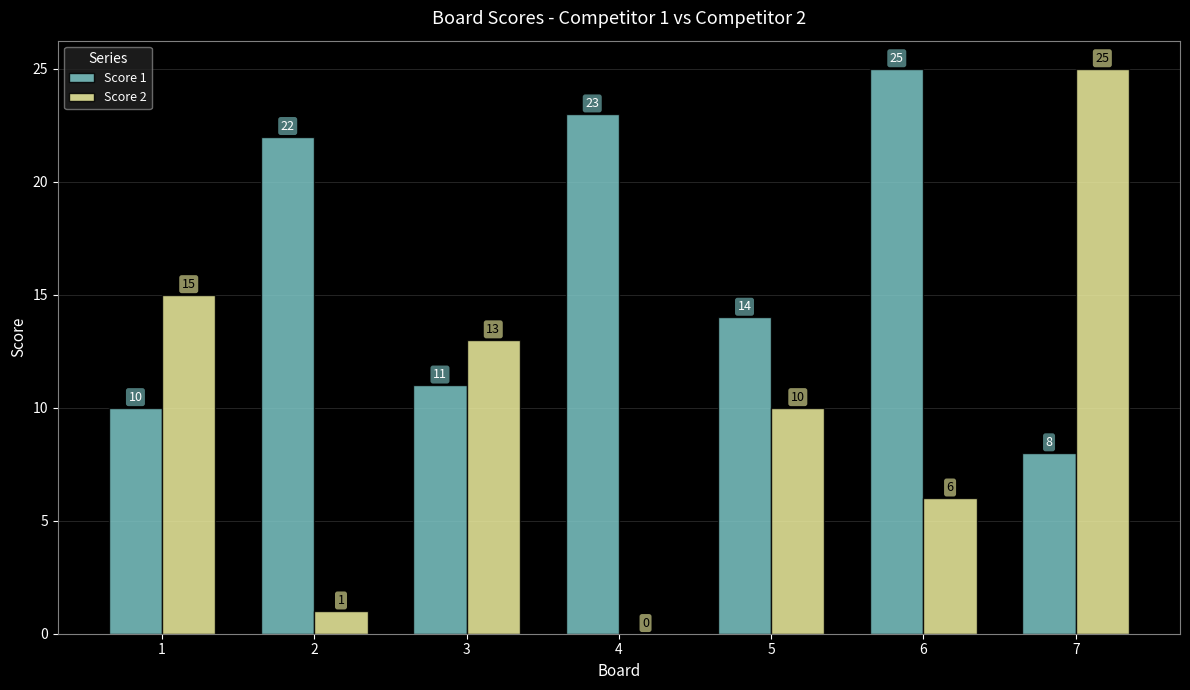

What is the total value across all series at 3?

24